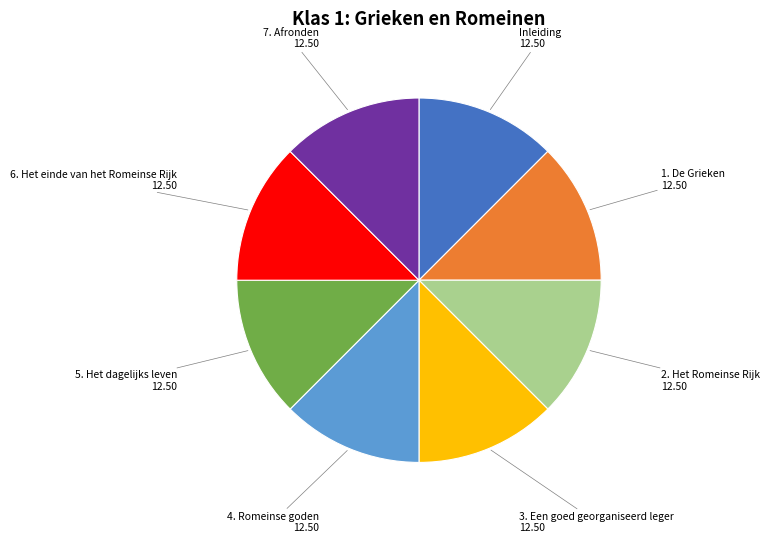

True or false: 4. Romeinse goden accounts for 6% of the total.

False